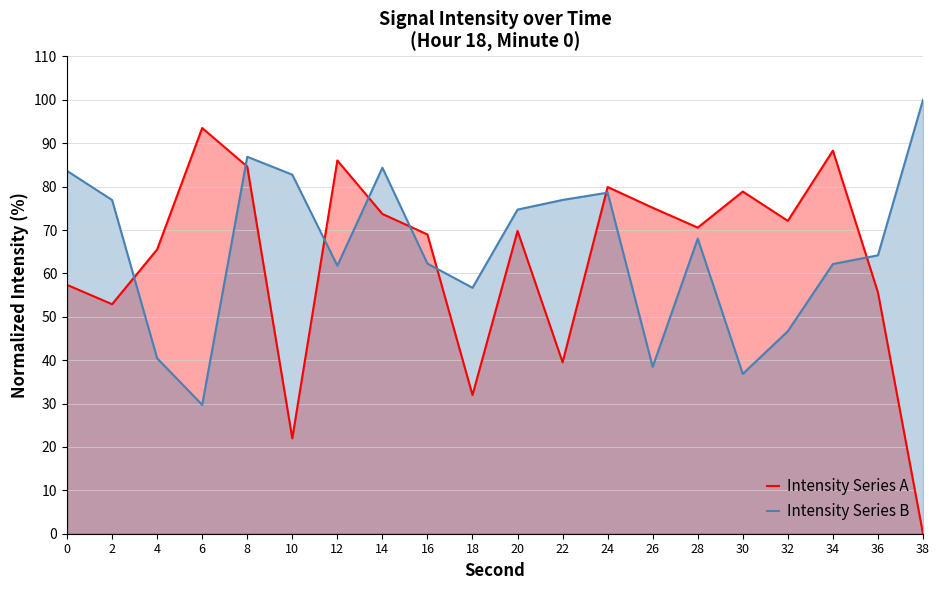

At how many categories does at least one series exceed 37?

20